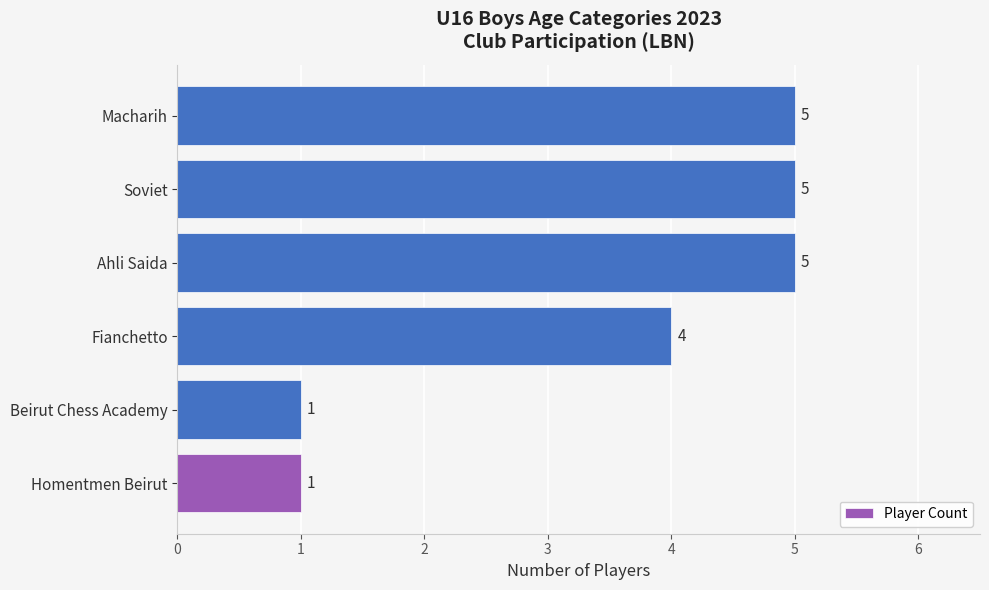

The chart shows a value of 1 at Homentmen Beirut. True or false?

True